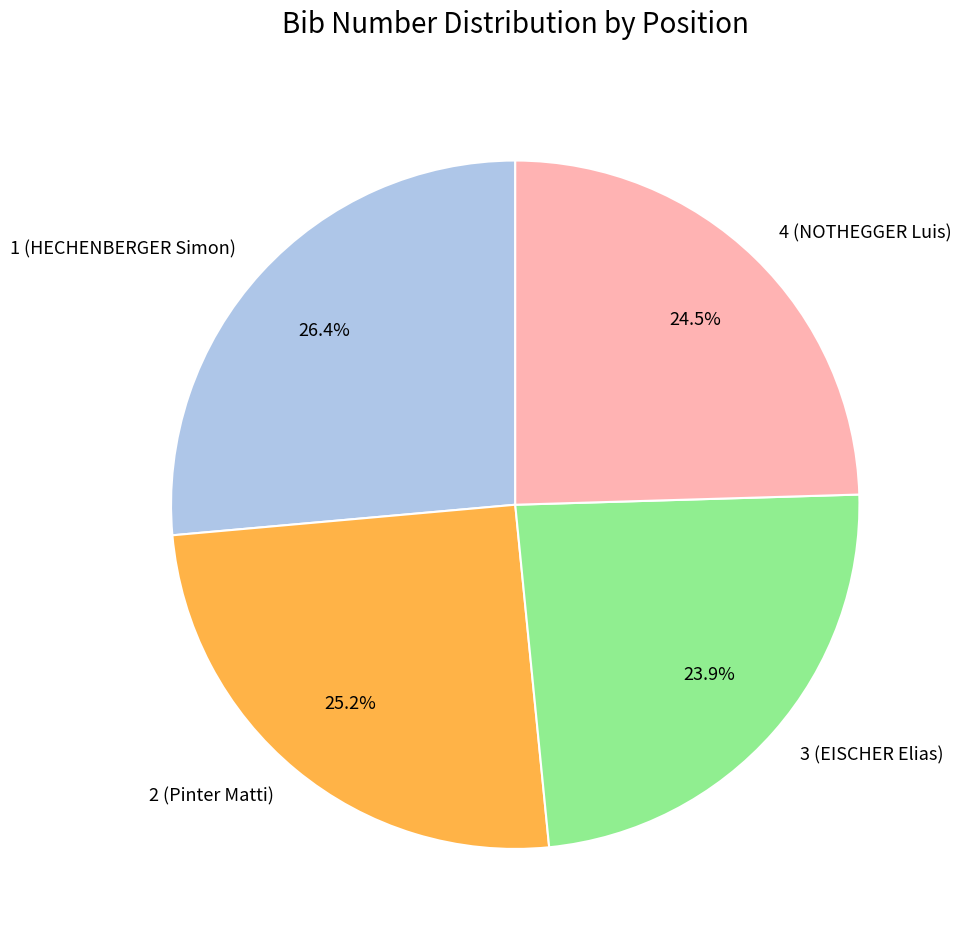

Does any single category account for the majority?

No